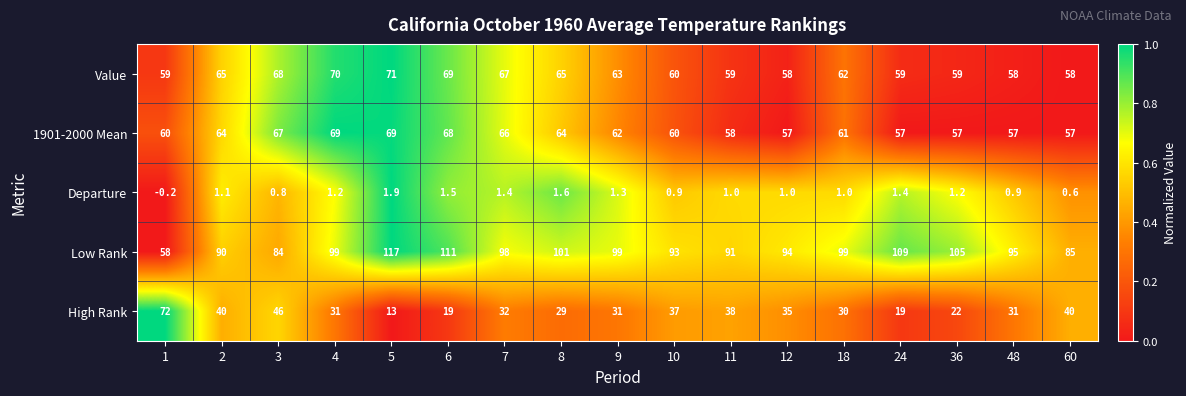

How many data points does each series have?

17